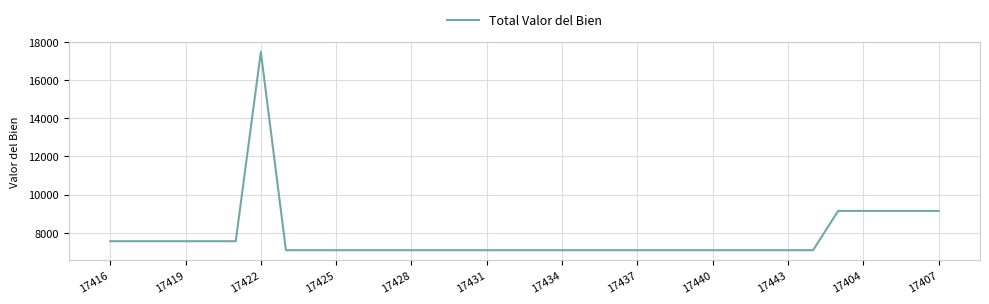

How many lines are shown in the chart?

1